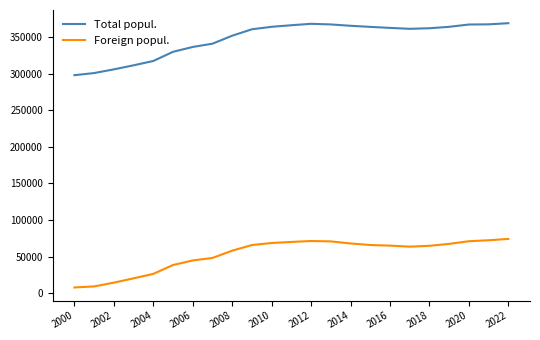

Which series has the largest total across all categories?

Total popul.